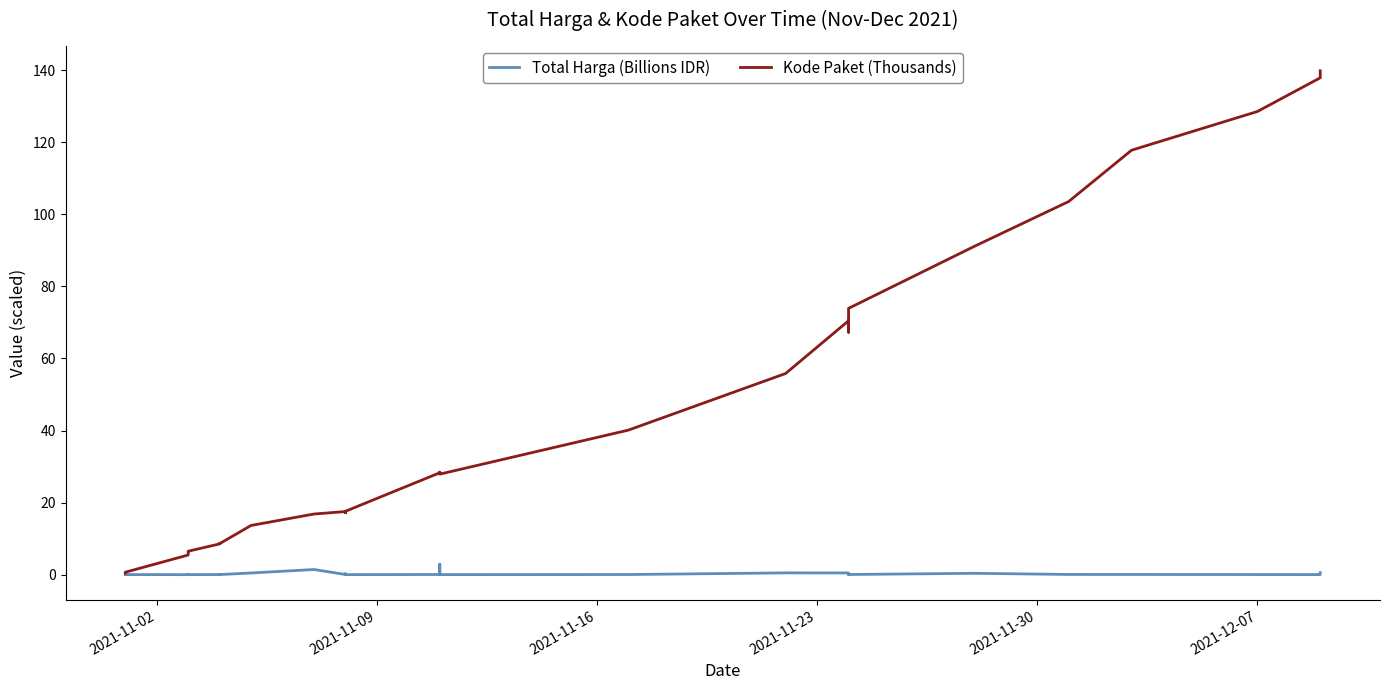

True or false: Total Harga (Billions IDR) and Kode Paket (Thousands) intersect in this chart.

False